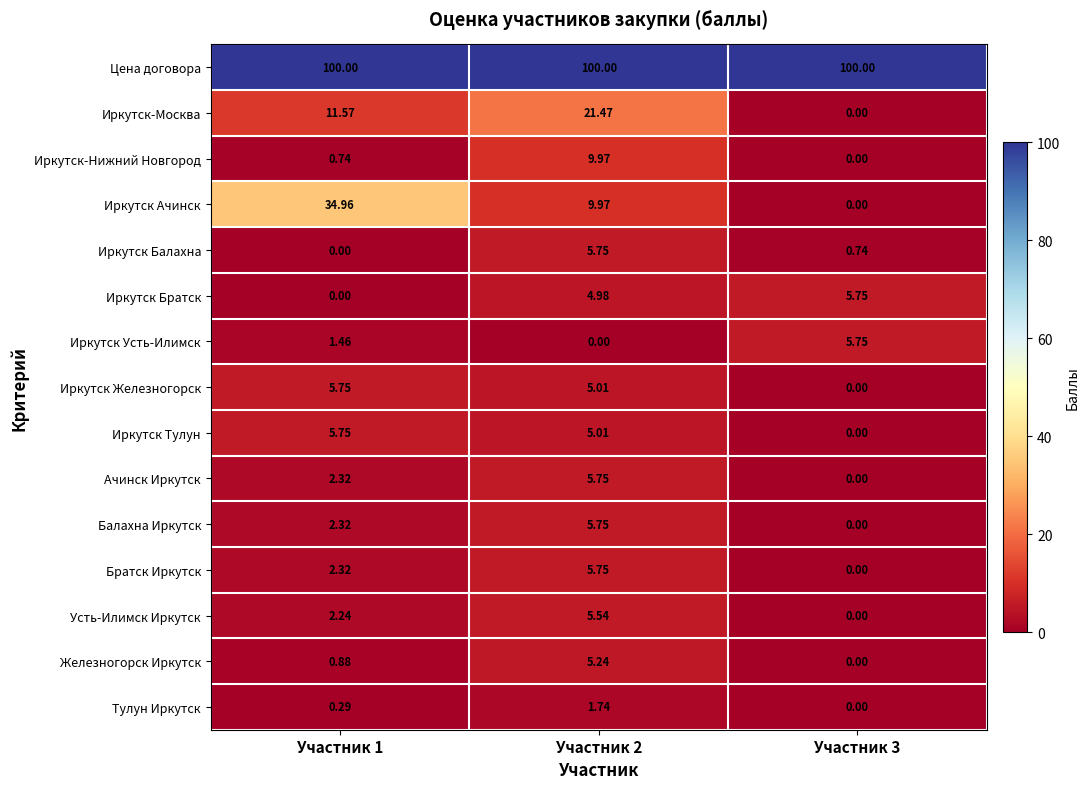

Which series has the widest spread of values?

Иркутск Ачинск